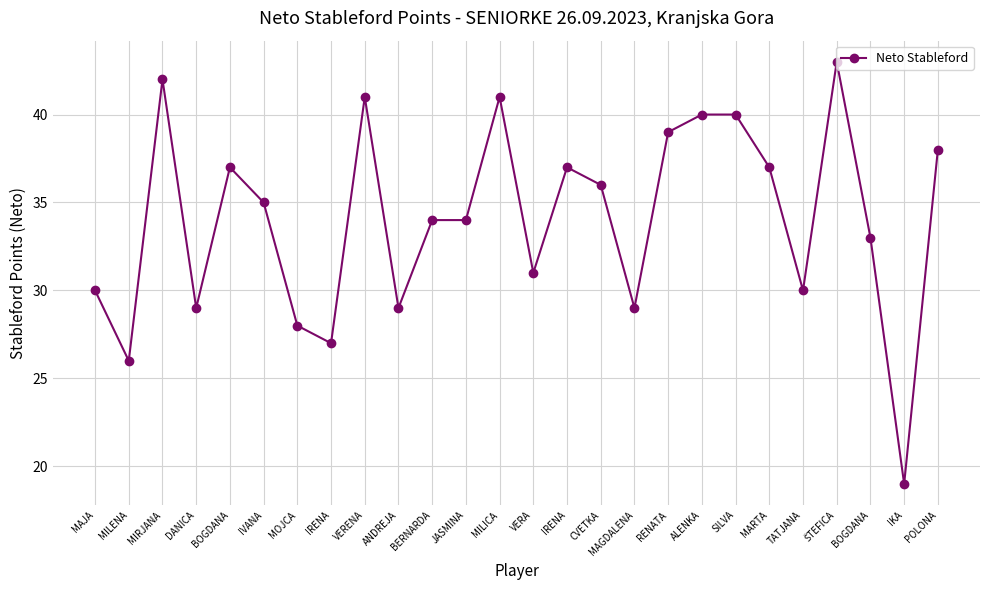

What is the approximate value at MOJCA?

28